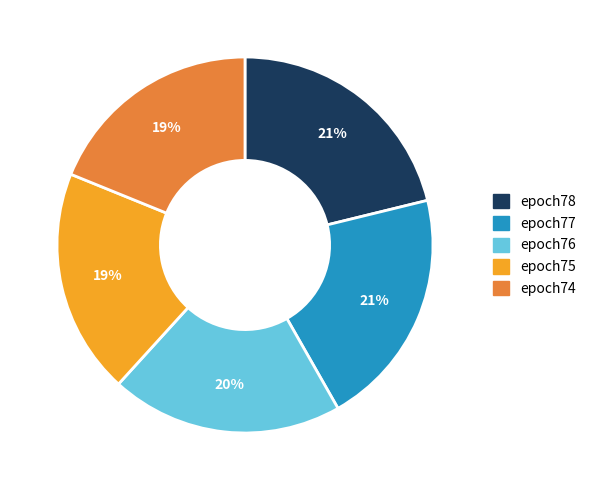

To the nearest percent, what is the average slice percentage?

20%